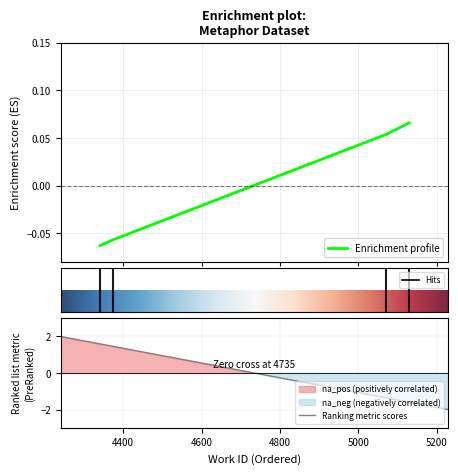

Where is the data nearest to the value 0?

5070